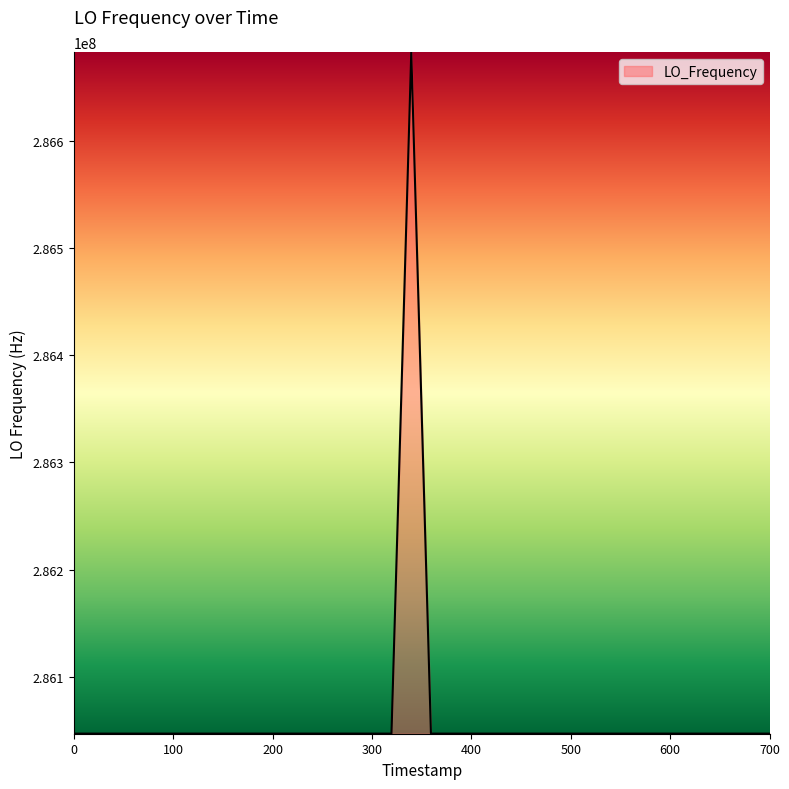

What is the minimum value shown in the chart?

286046998.1